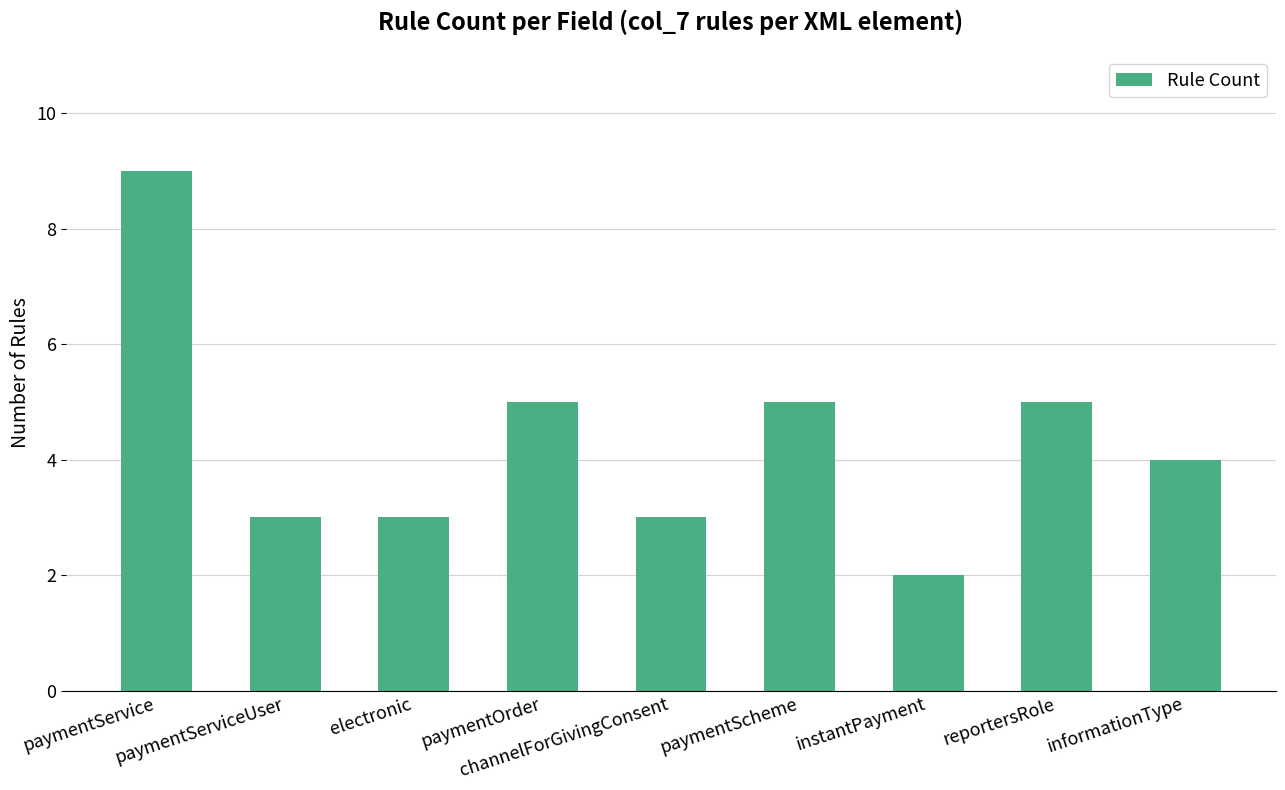

What is the change in value from channelForGivingConsent to reportersRole?

+2